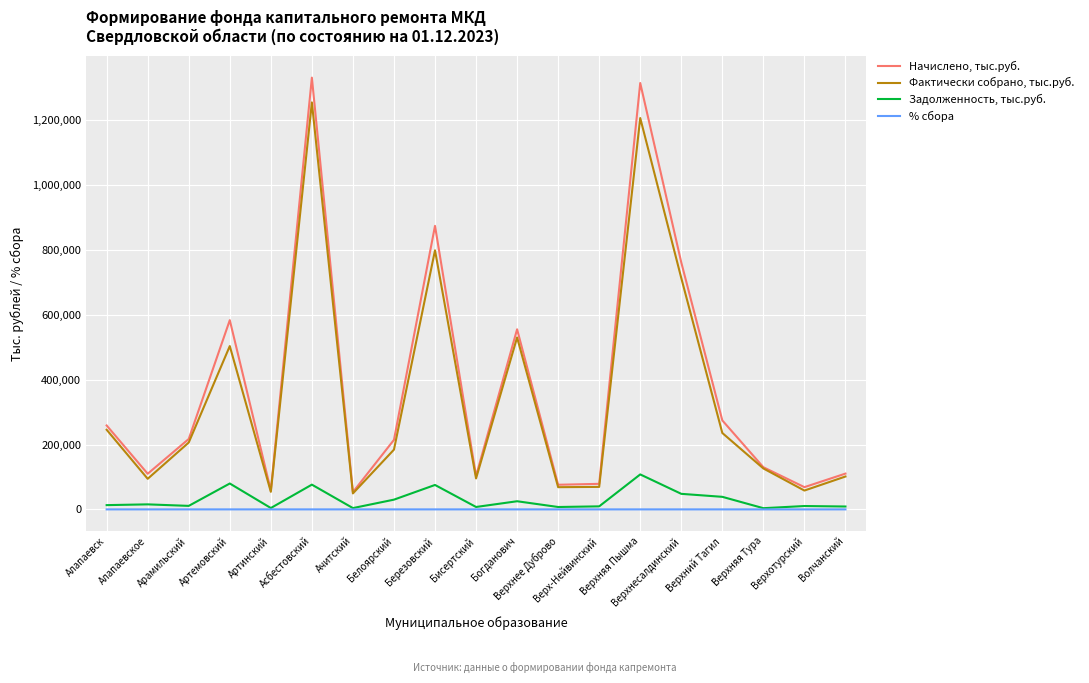

The value of Фактически собрано, тыс.руб. at Верхнее Дуброво is 24596.7. True or false?

False